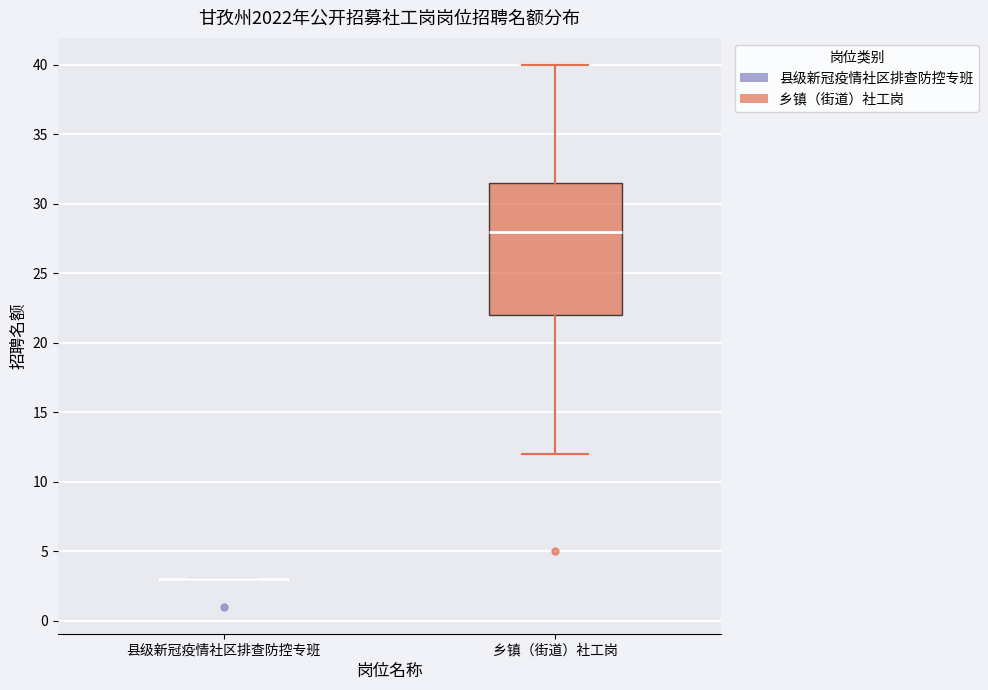

Reading left to right, read every box against the y-axis: the position of its median line, the range the box covers, and the ends of its whiskers. The values are not printed on the chart, so give them approximately, as read against the axis.

县级新冠疫情社区排查防控专班: box collapsed to a line at 3.0, whiskers 3.0 to 3.0
乡镇（街道）社工岗: median 28.0, box 22.0 to 31.5, whiskers 12.0 to 40.0